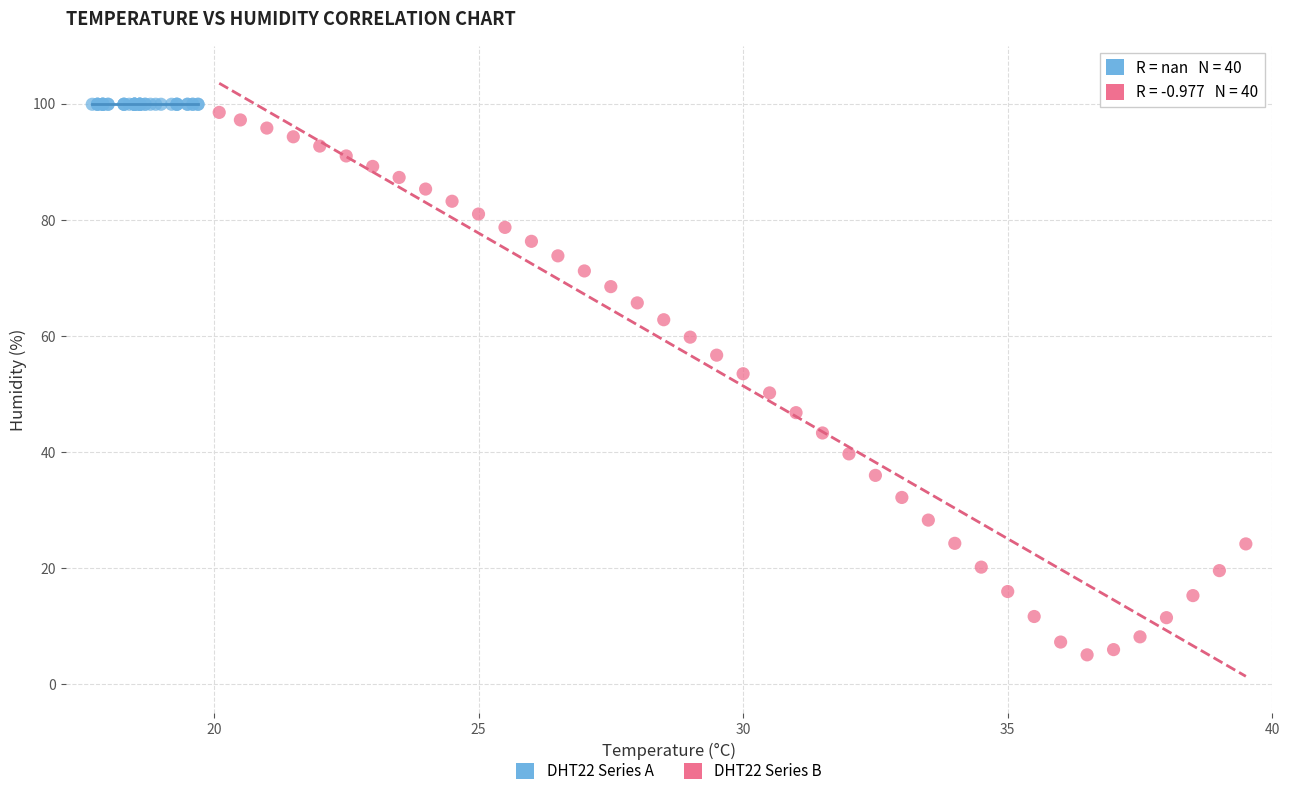

Which series reaches the minimum Y coordinate?

DHT22 Series B